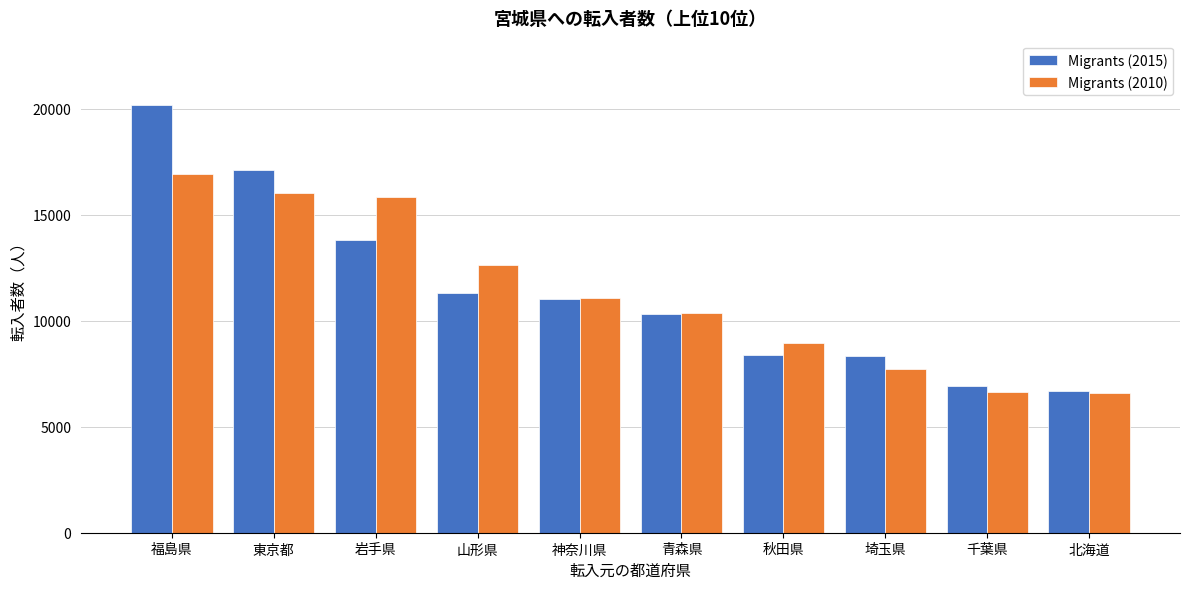

What is the difference between the Migrants (2015) values at 秋田県 and 東京都?

8724